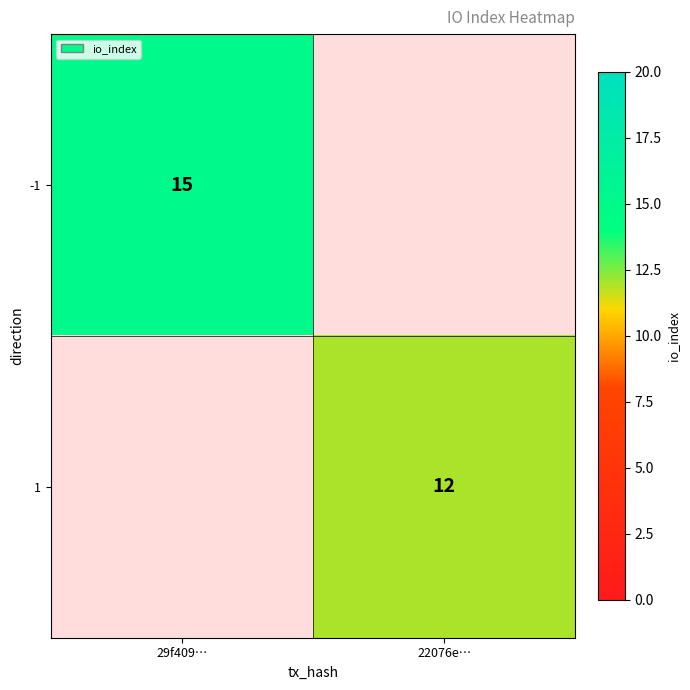

Which category has the highest value across all series?

29f409…